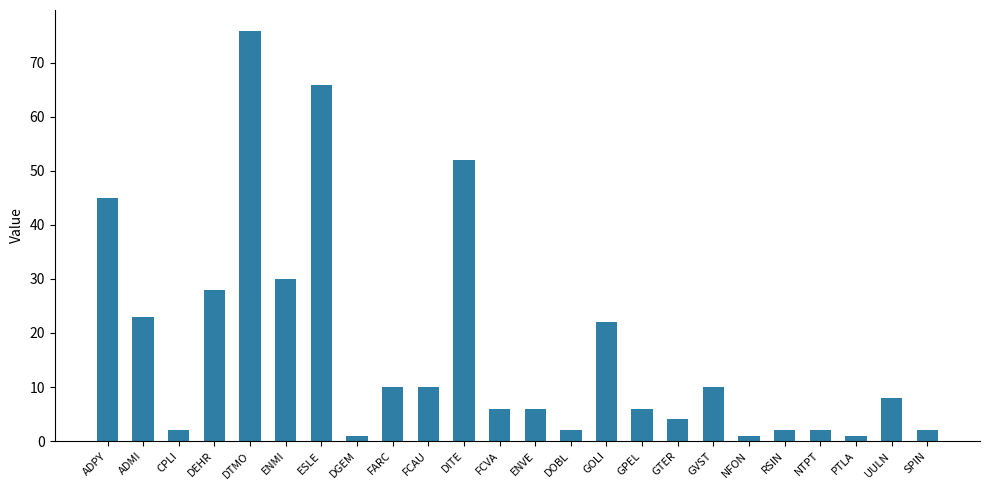

Where does the data first go above 8?

ADPY